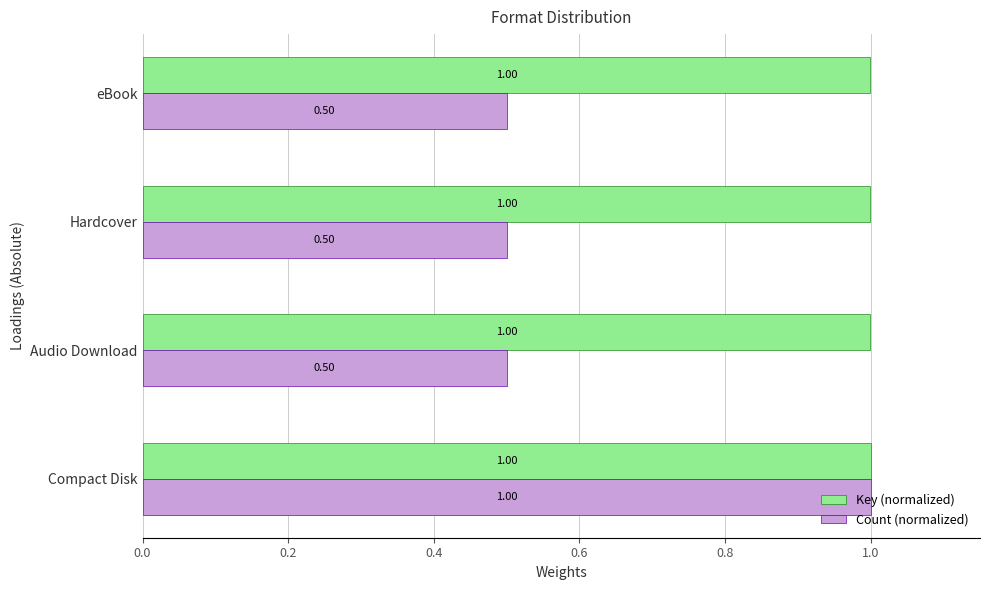

Which series has the widest spread of values?

Count (normalized)